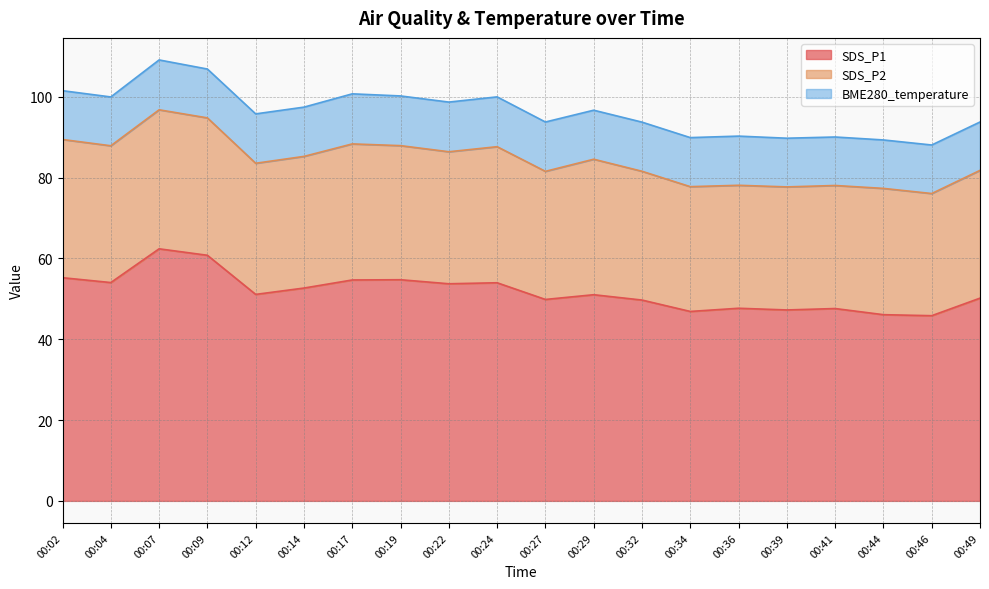

At which label does SDS_P1 reach its minimum?

00:46